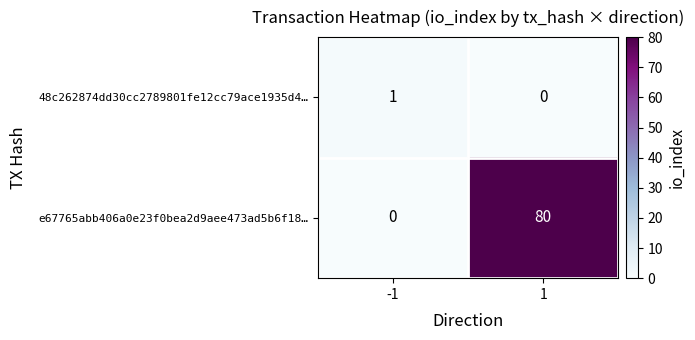

Between -1 and 1, which series saw the biggest shift?

e67765abb406a0e23f0bea2d9aee473ad5b6f18…